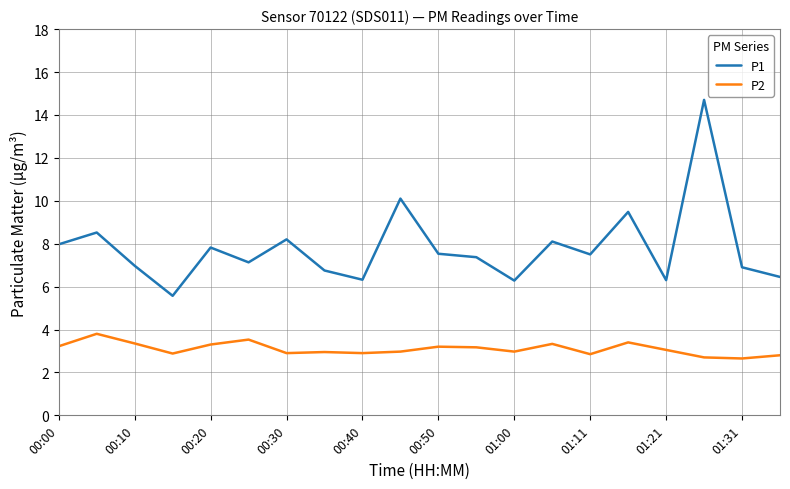

True or false: P2 and P1 intersect in this chart.

False